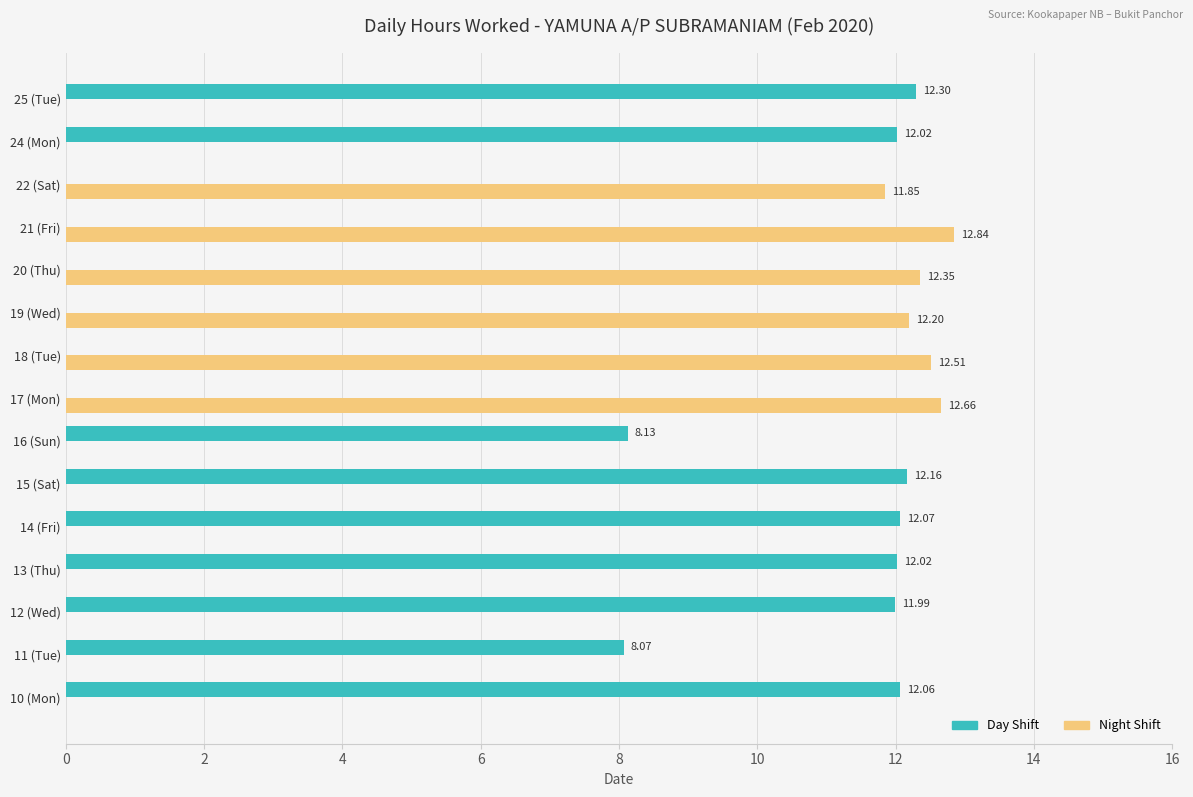

Which series has the largest total across all categories?

Day Shift